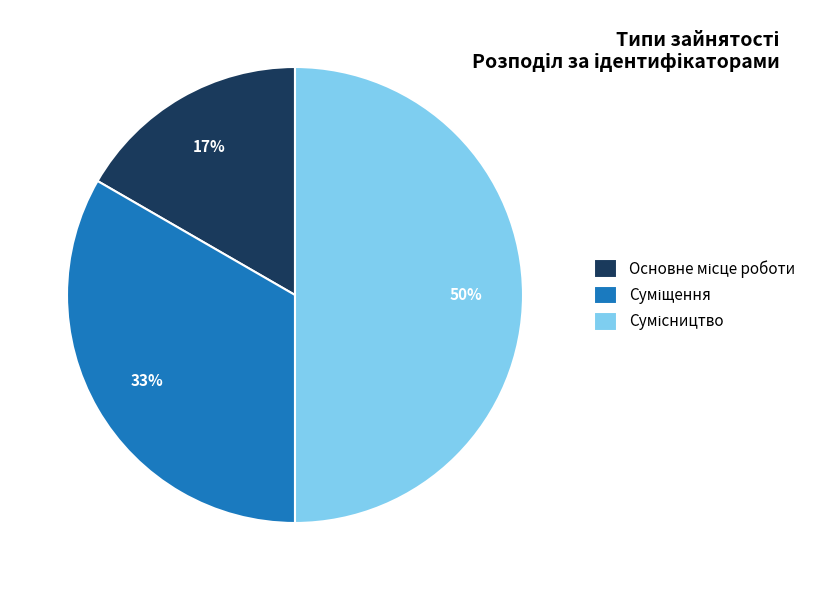

To the nearest percent, what is the difference between the largest and smallest slice percentages?

33%